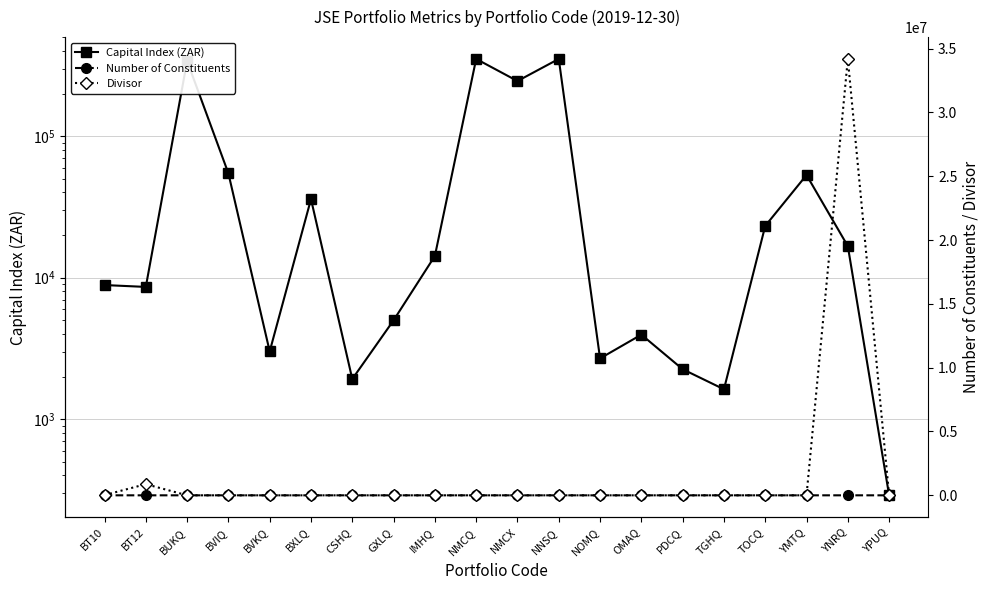

Reading left to right, list all the values displayed in this chart.

Capital Index (ZAR): 8864.6	8598.8	339475.0	54535.0	3011.0	35864.0	1921.0	4995.0	14225.0	351069.0	244994.0	351147.2	2686.4	3955.7	2254.0	1626.0	23202.1	53087.4	16699.7	289.7
Number of Constituents: 17.0	17.0	2.0	2.0	2.0	2.0	2.0	2.0	2.0	3.0	2.0	4.0	2.0	2.0	2.0	2.0	2.0	37.0	21.0	7.0
Divisor: 16951.5	873961.8	1.0	1.0	1.0	1.0	1.0	0.9	1.0	1.0	1.0	1.0	1.0	0.8	1.0	1.0	1.0	871.2	34188172.6	10.0